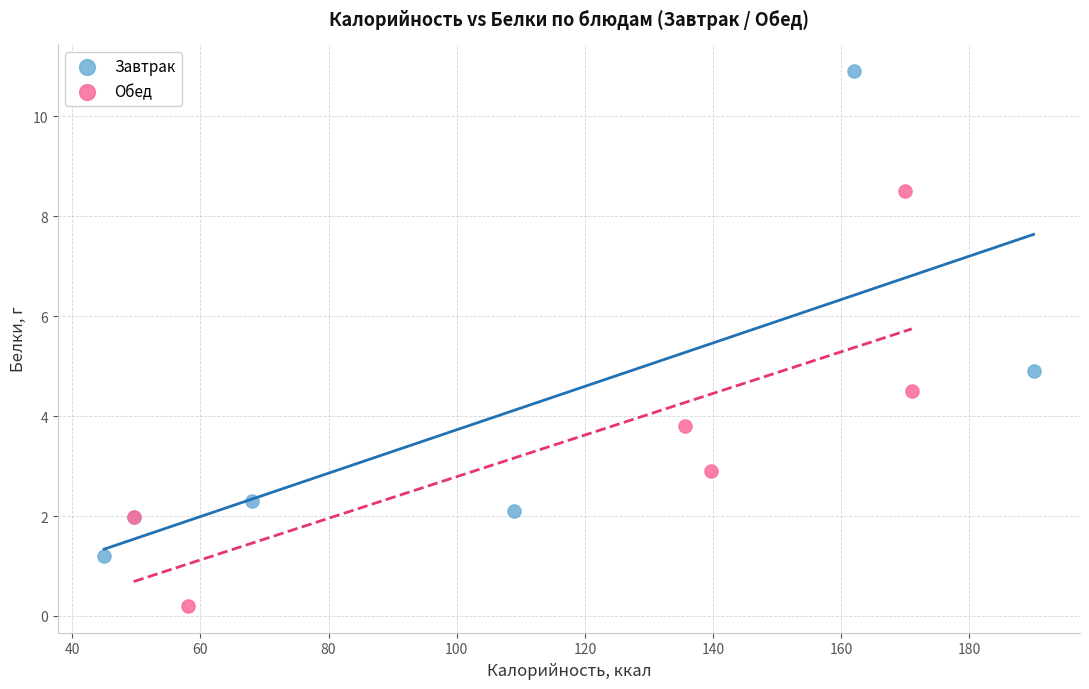

Which series has the largest Y range (max minus min)?

Завтрак